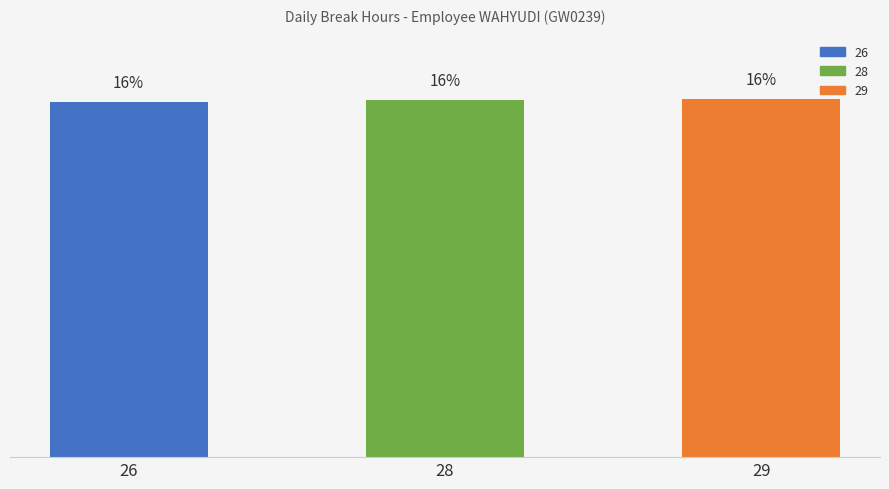

Which label corresponds to the largest value in the chart?

29